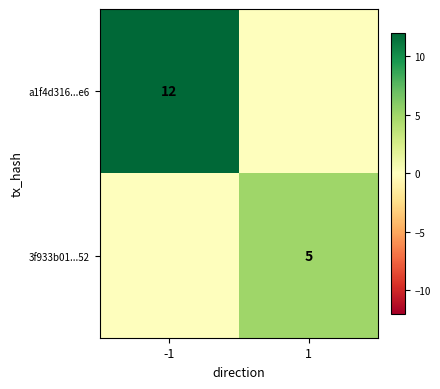

Is it true that a1f4d316...e6 equals 6 at -1?

False